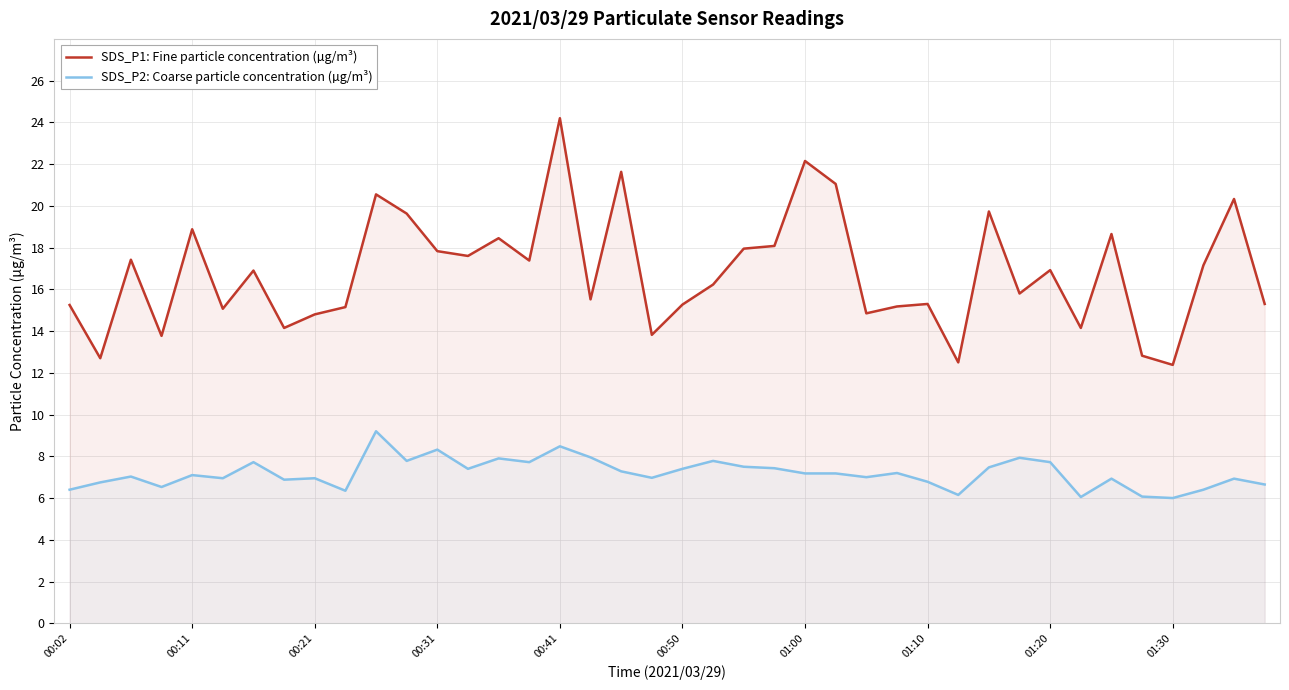

True or false: SDS_P1: Fine particle concentration (µg/m³) and SDS_P2: Coarse particle concentration (µg/m³) intersect in this chart.

False